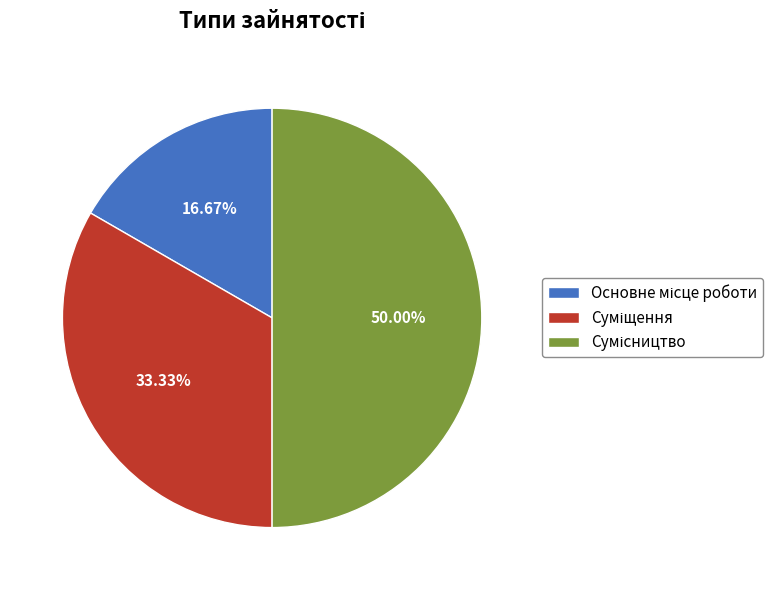

Does Суміщення account for over 50% of the chart?

No